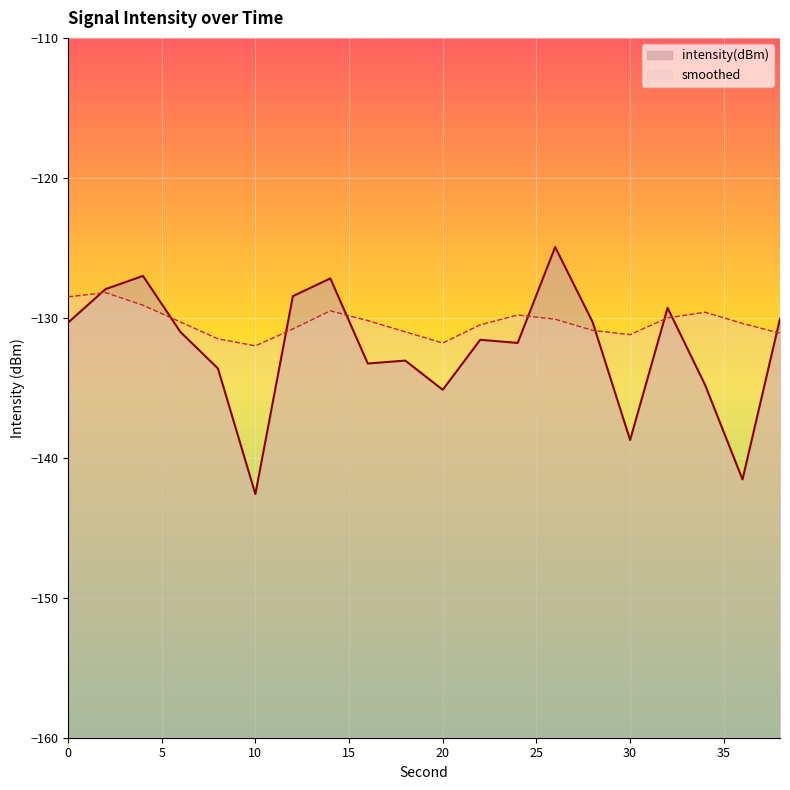

True or false: smoothed has a value of -228.9 at 20.

False